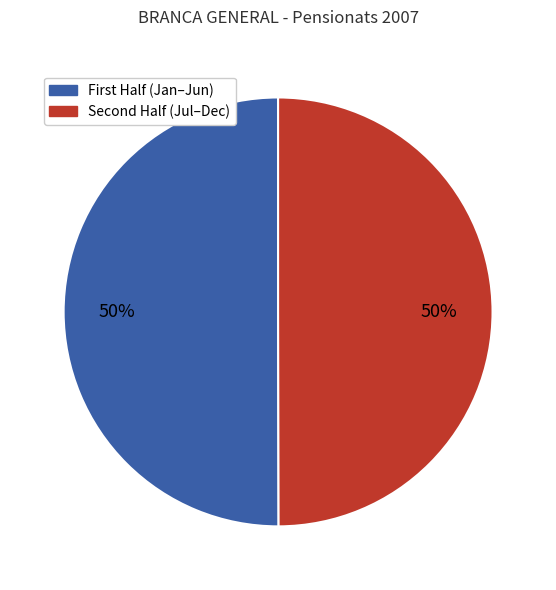

To the nearest percent, what is the average slice percentage?

50%